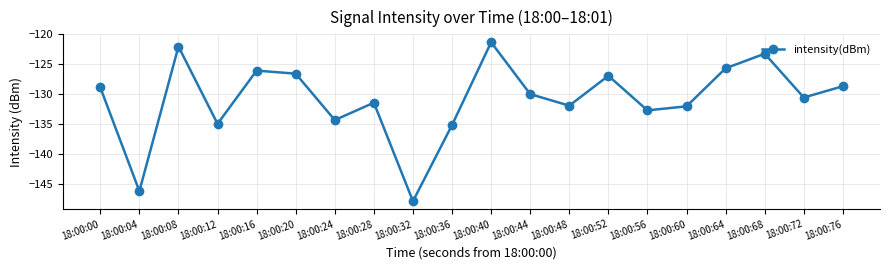

How many lines are shown in the chart?

1